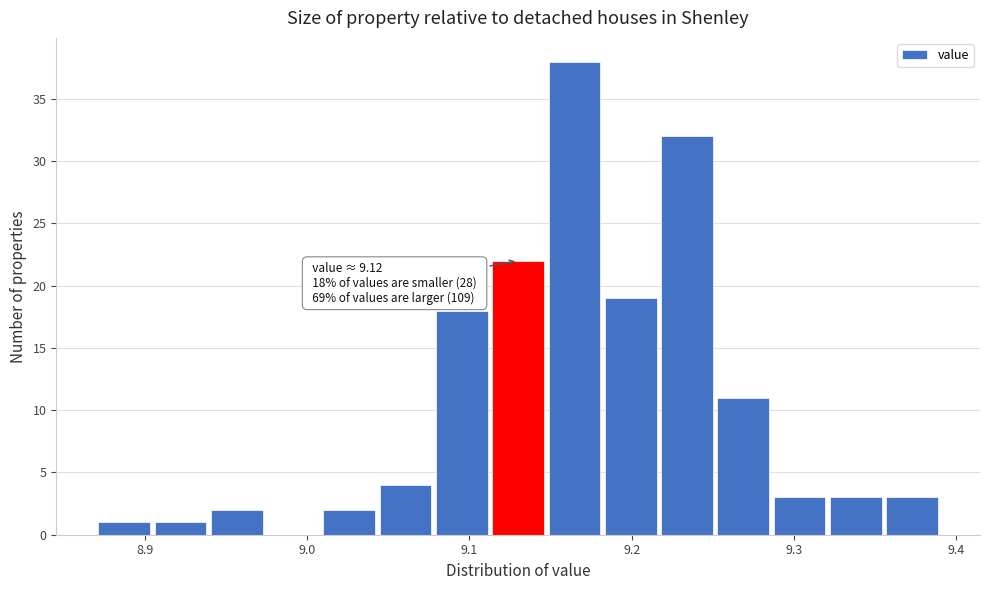

Read against the x-axis, roughly where is the centre of the tallest bar?

9.16